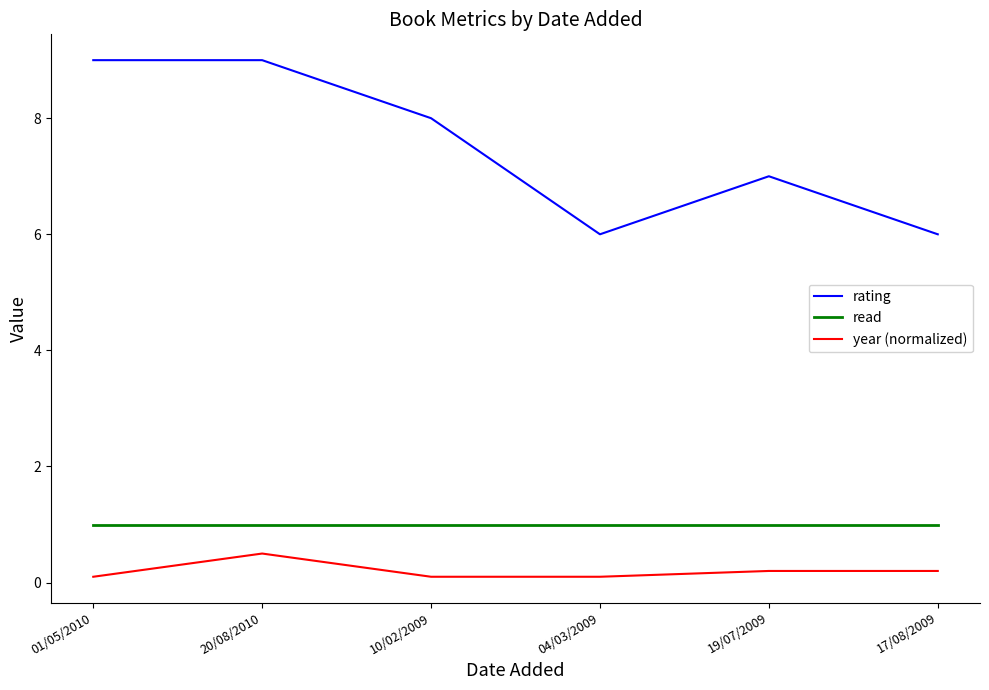

Rank the series by their maximum value, from lowest to highest.

year (normalized), read, rating